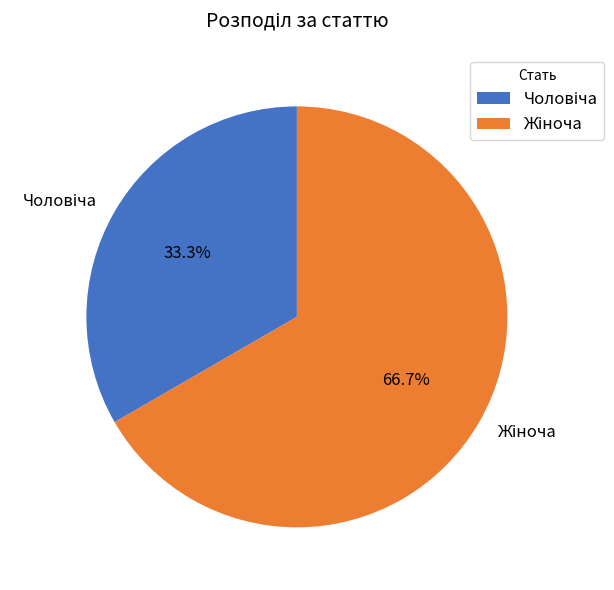

Does any single category account for the majority?

Yes